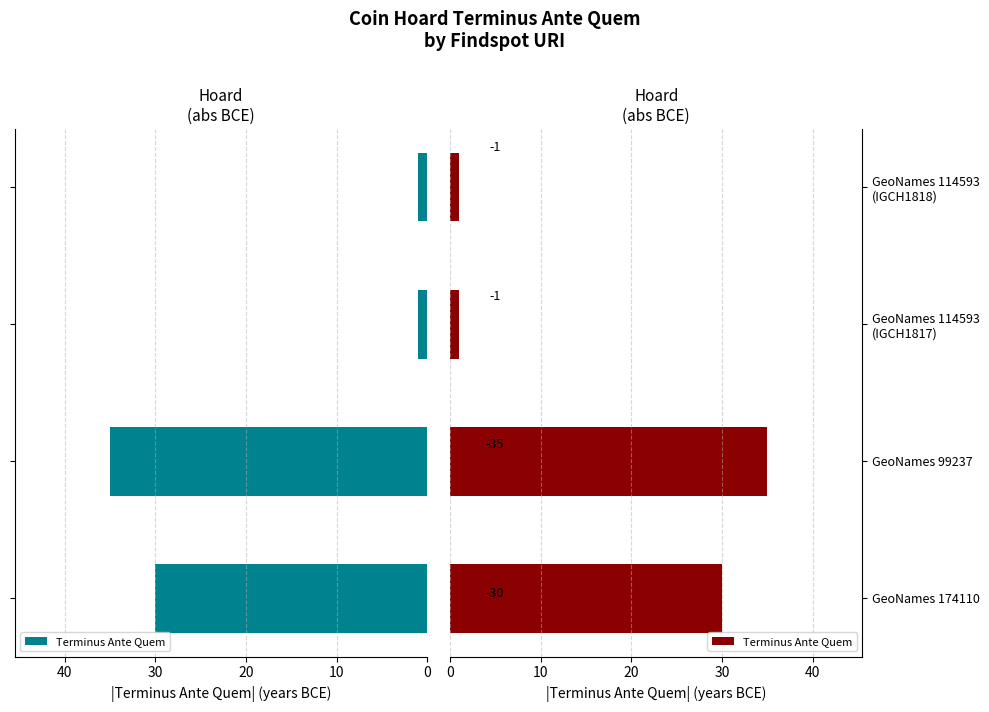

Reading left to right, list all the values displayed in this chart.

30	35	1	1